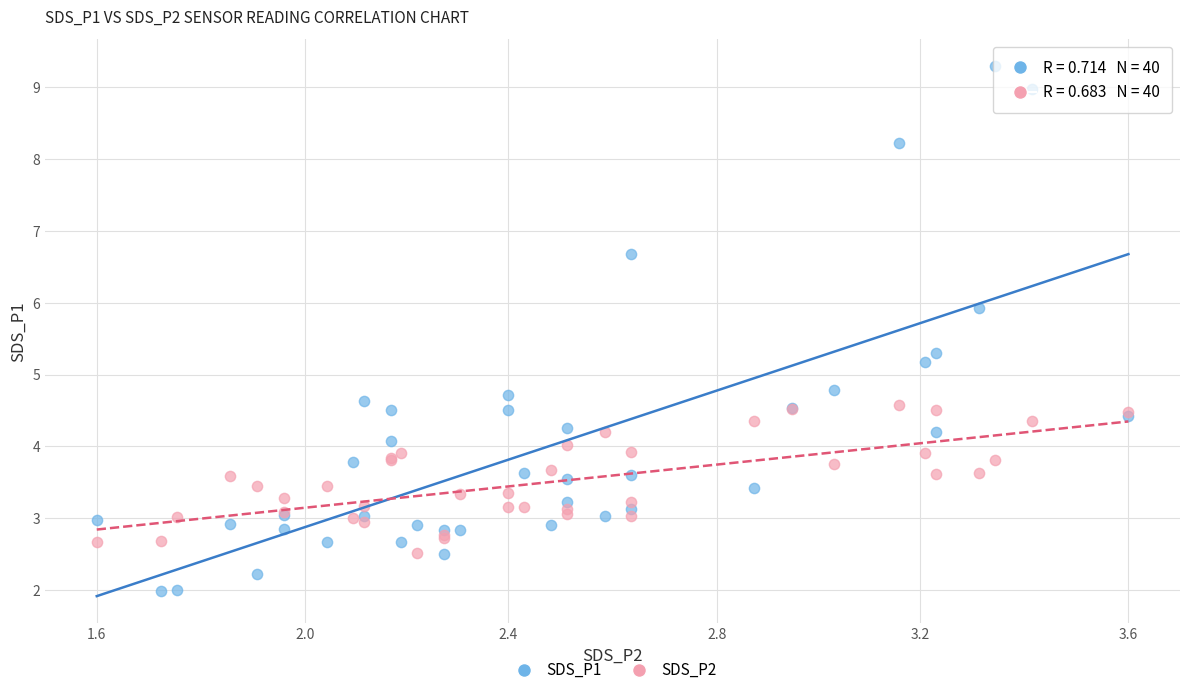

Which series contains the highest Y value?

SDS_P1